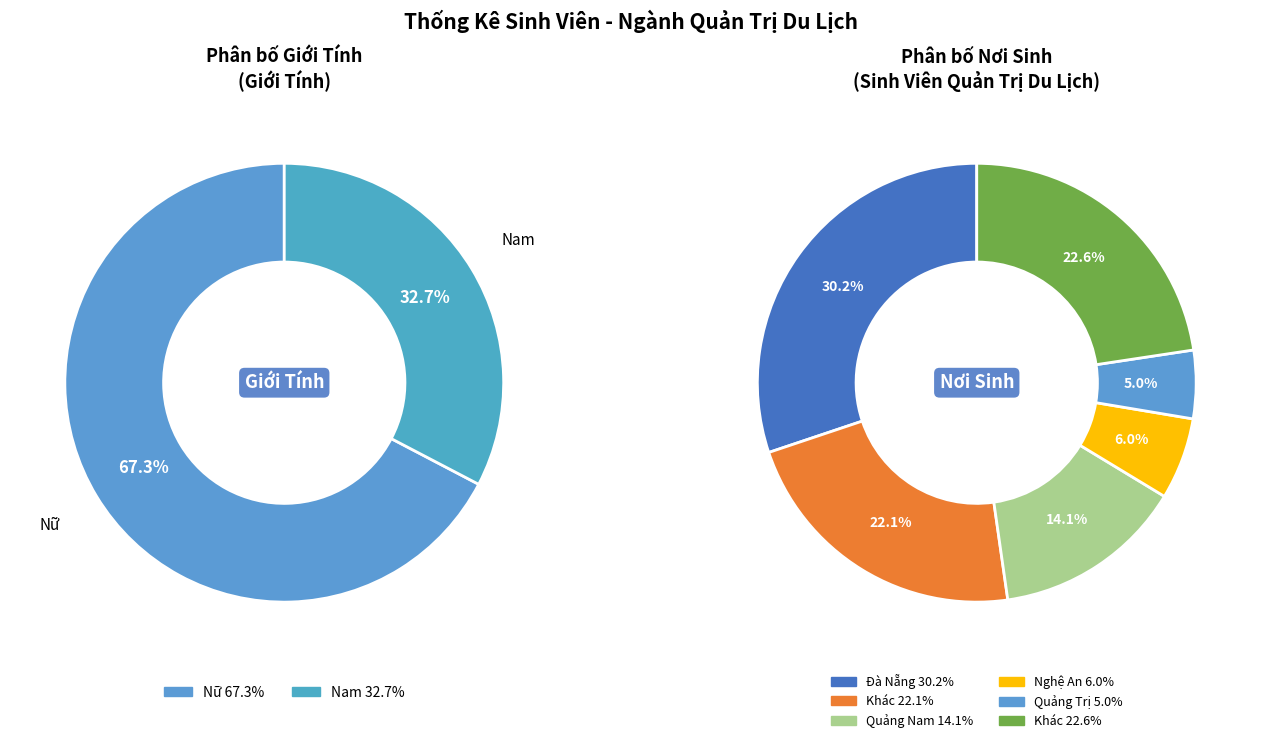

How many slices are in this pie chart?

2